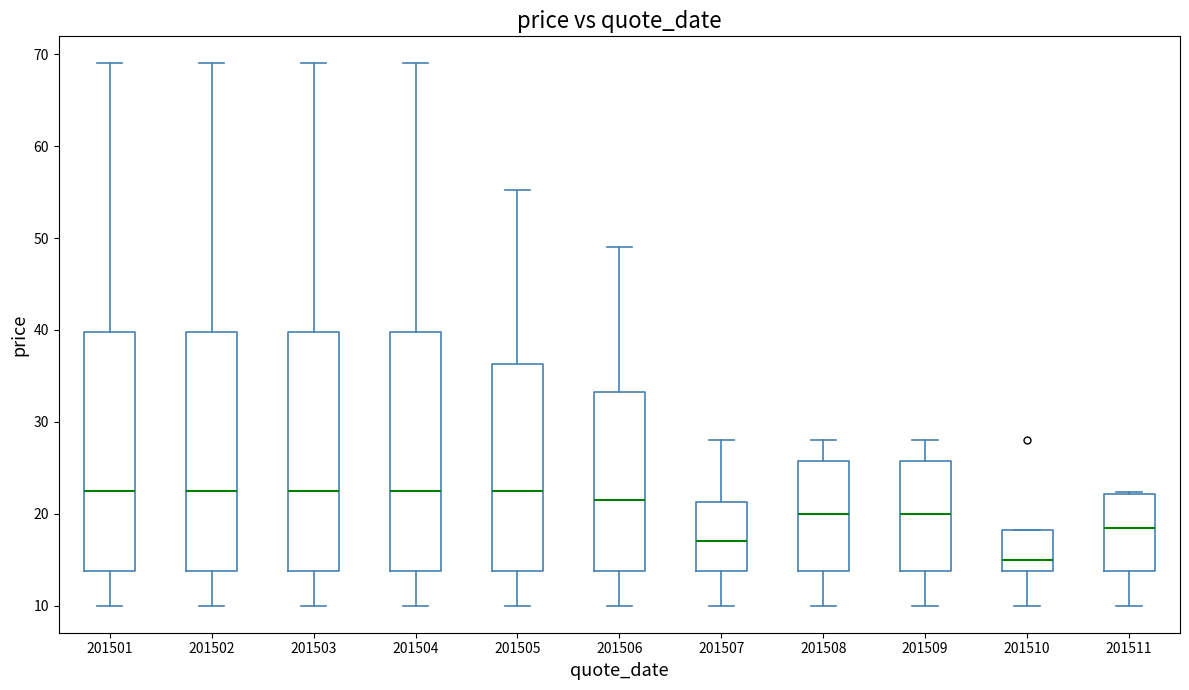

Reading left to right, transcribe this box plot: for each box, give where its median line is, the range the box spans, and where its two whiskers end, as read against the y-axis. The values are not printed on the chart, so give them approximately, as read against the axis.

201501: median 22, box 14 to 40, whiskers 10 to 69
201502: median 22, box 14 to 40, whiskers 10 to 69
201503: median 22, box 14 to 40, whiskers 10 to 69
201504: median 22, box 14 to 40, whiskers 10 to 69
201505: median 22, box 14 to 36, whiskers 10 to 55
201506: median 21, box 14 to 33, whiskers 10 to 49
201507: median 17, box 14 to 21, whiskers 10 to 28
201508: median 20, box 14 to 26, whiskers 10 to 28
201509: median 20, box 14 to 26, whiskers 10 to 28
201510: median 15, box 14 to 18, whiskers 10 to 18
201511: median 18, box 14 to 22, whiskers 10 to 22